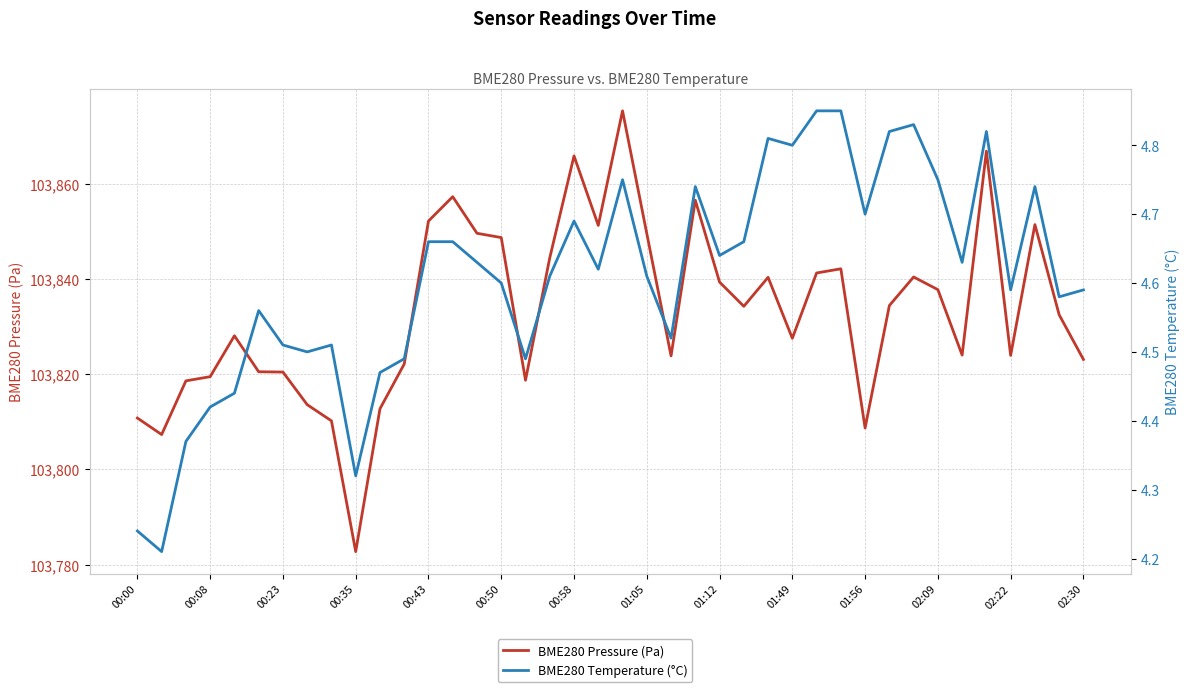

Which series changed the most between 00:00 and 02:30?

BME280 Pressure (Pa)